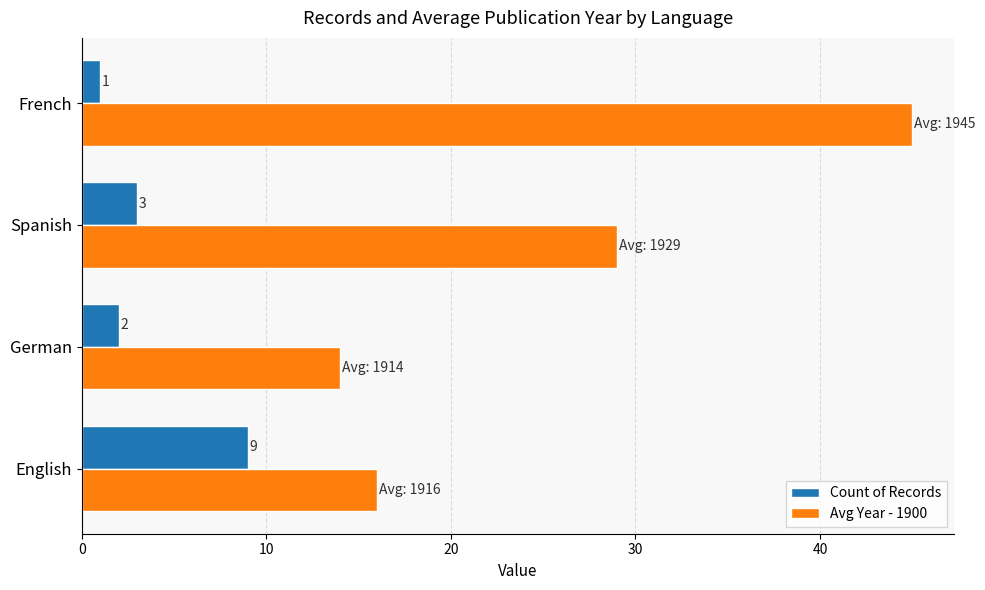

Is the value of Count of Records at English greater than the value of Avg Year - 1900 at German?

No